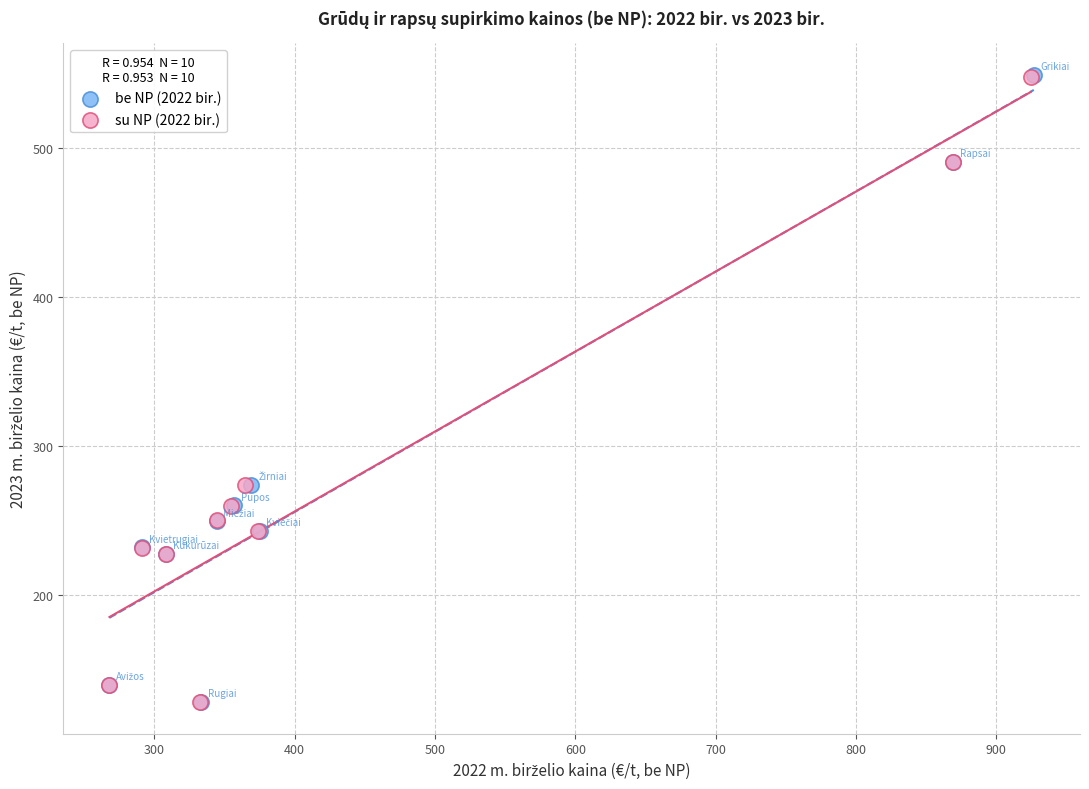

What are all the series names shown in the legend?

be NP (2022 bir.), su NP (2022 bir.)